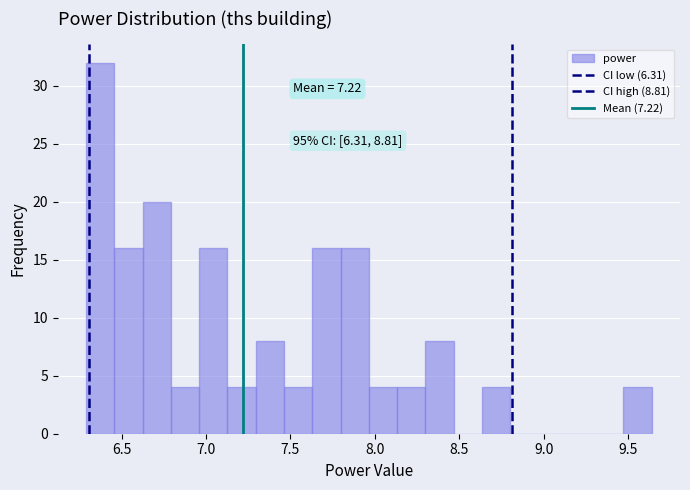

Around what value on the x-axis is the tallest bar? Give the approximate position of its centre, as read against the axis.

6.35